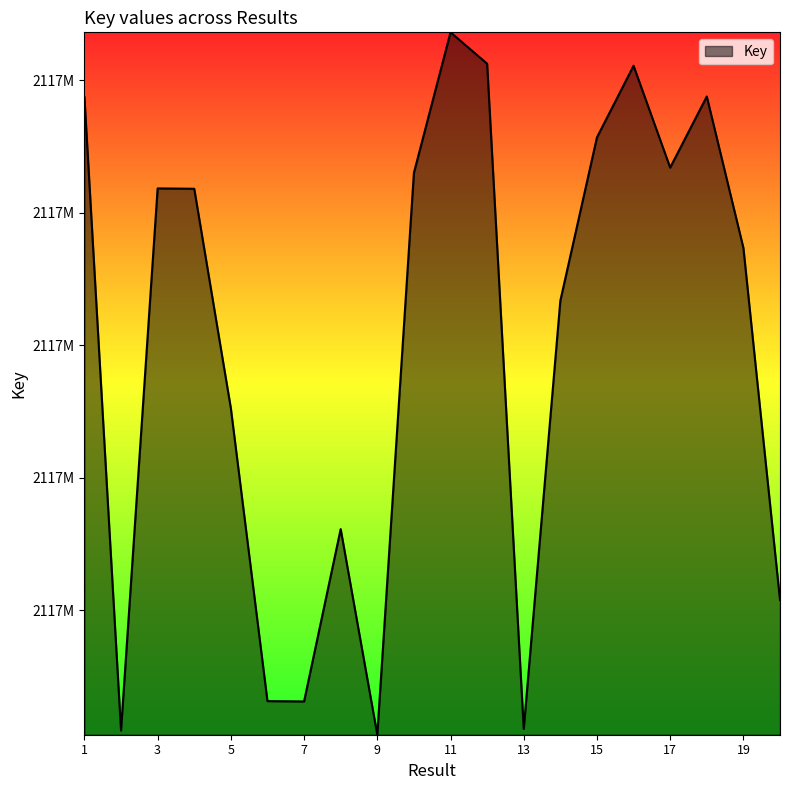

Where is the data nearest to the value 2117908563?

5